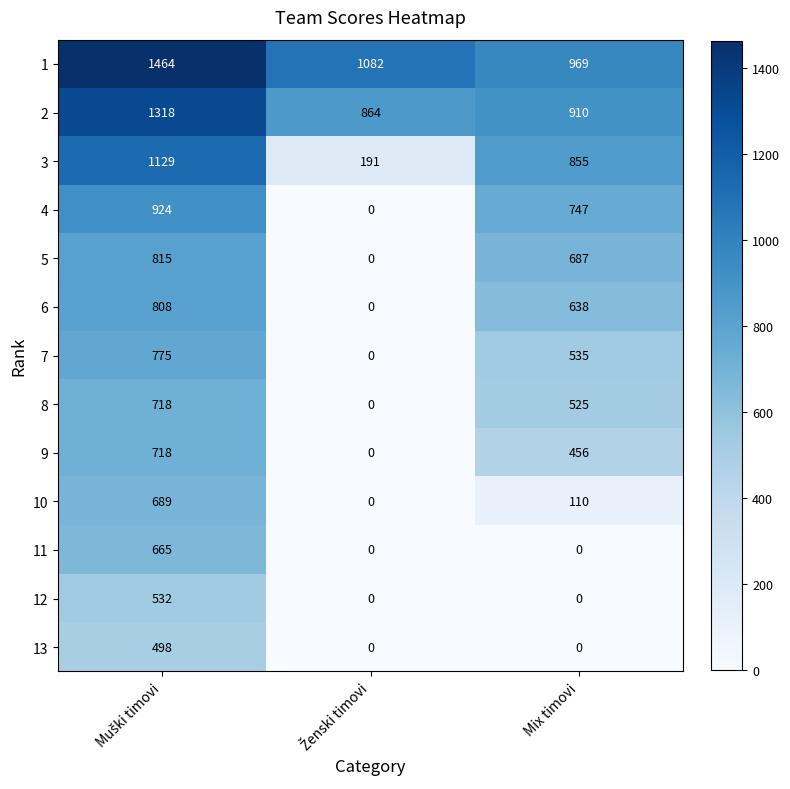

What is the difference between the maximum and minimum values in the 7 series?

775